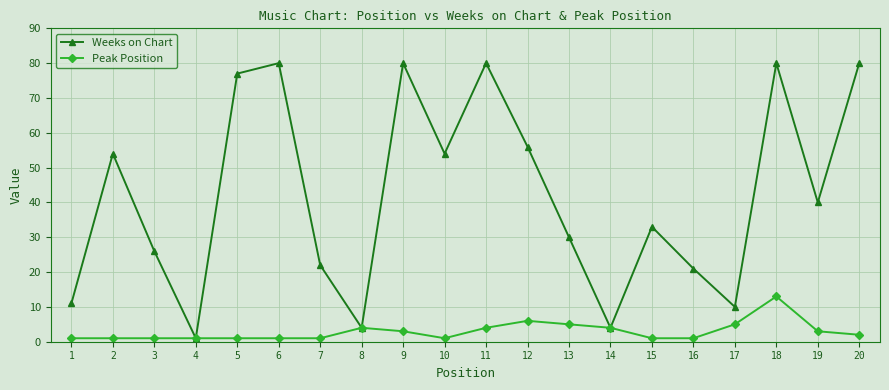

True or false: Weeks on Chart has more than 0 interior local peaks.

True